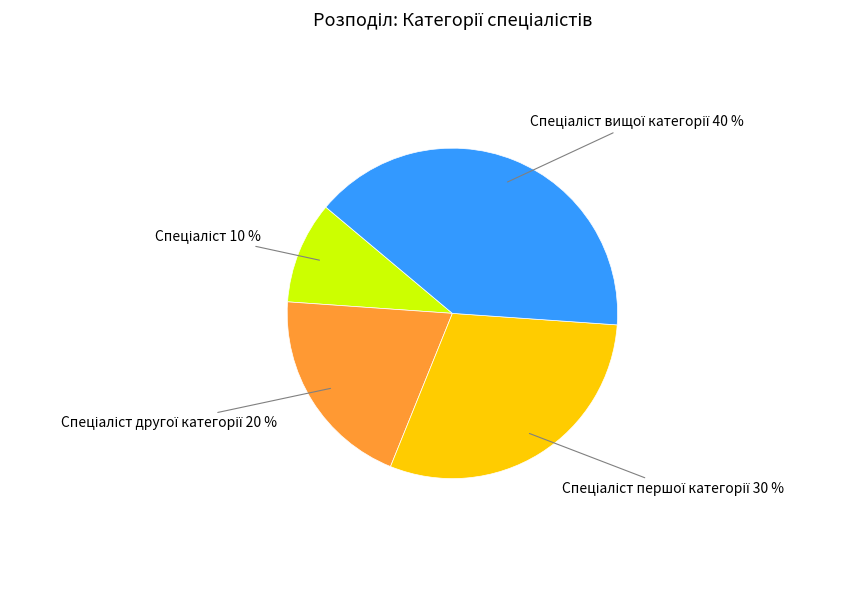

Is there a majority slice in this chart?

No